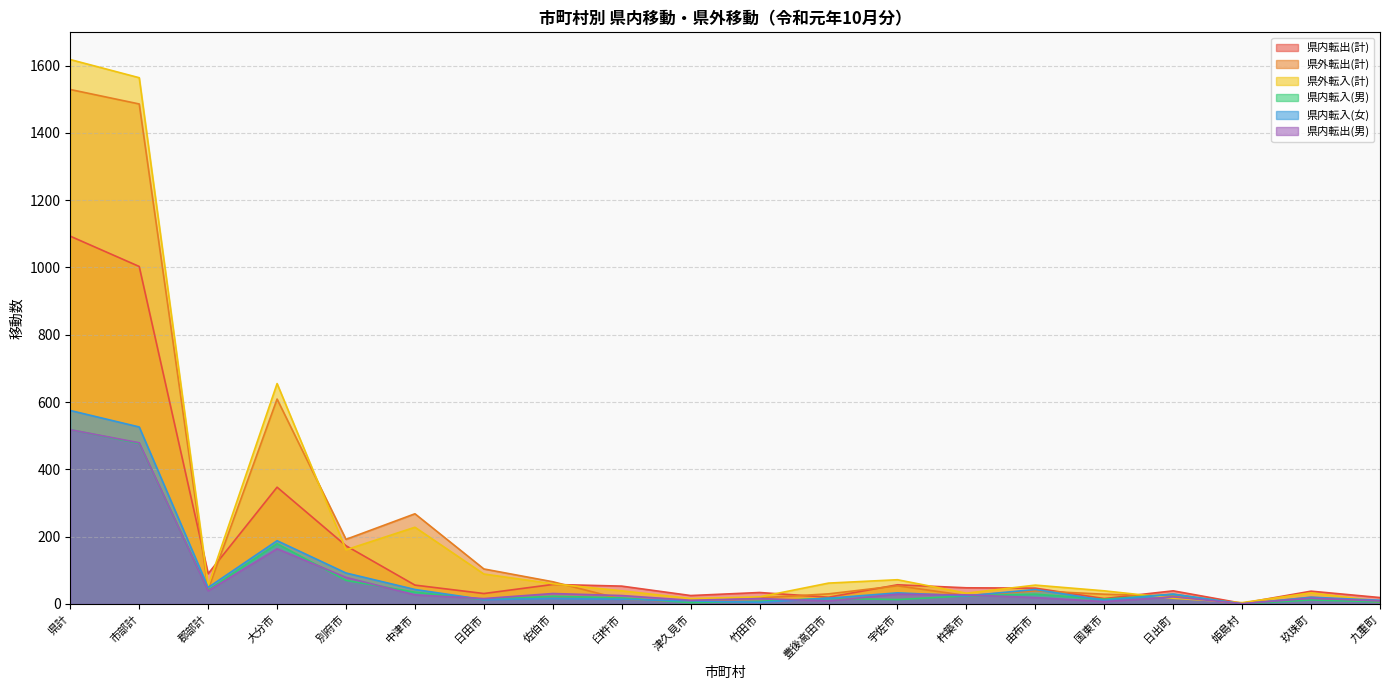

What is the label of the 10th point from the left?

津久見市